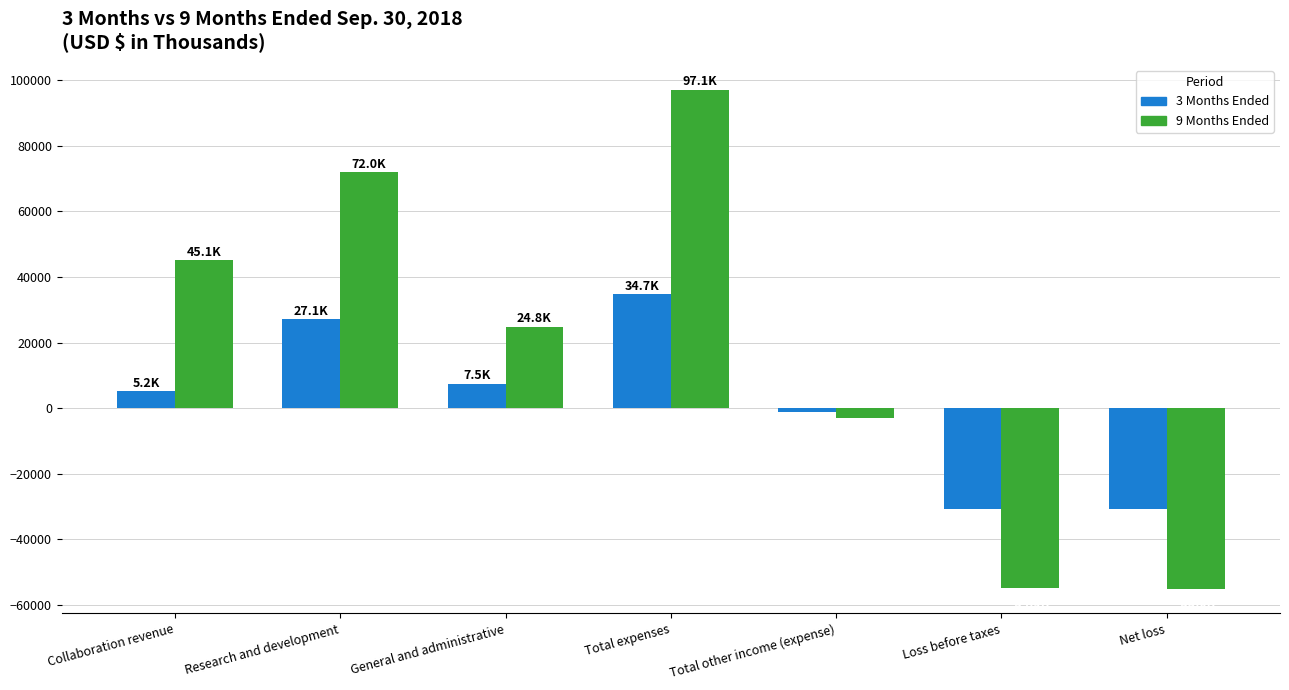

At how many categories does at least one series exceed 48874?

2